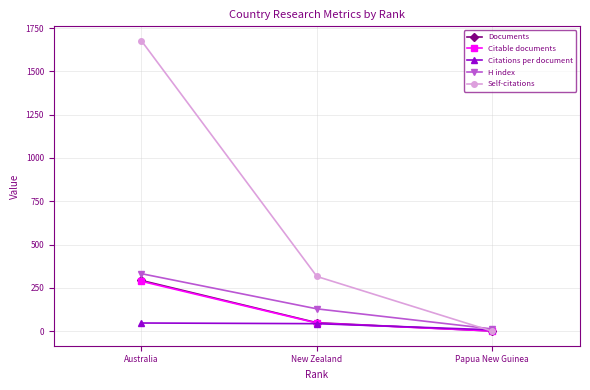

Which series has the largest range (max minus min)?

Self-citations